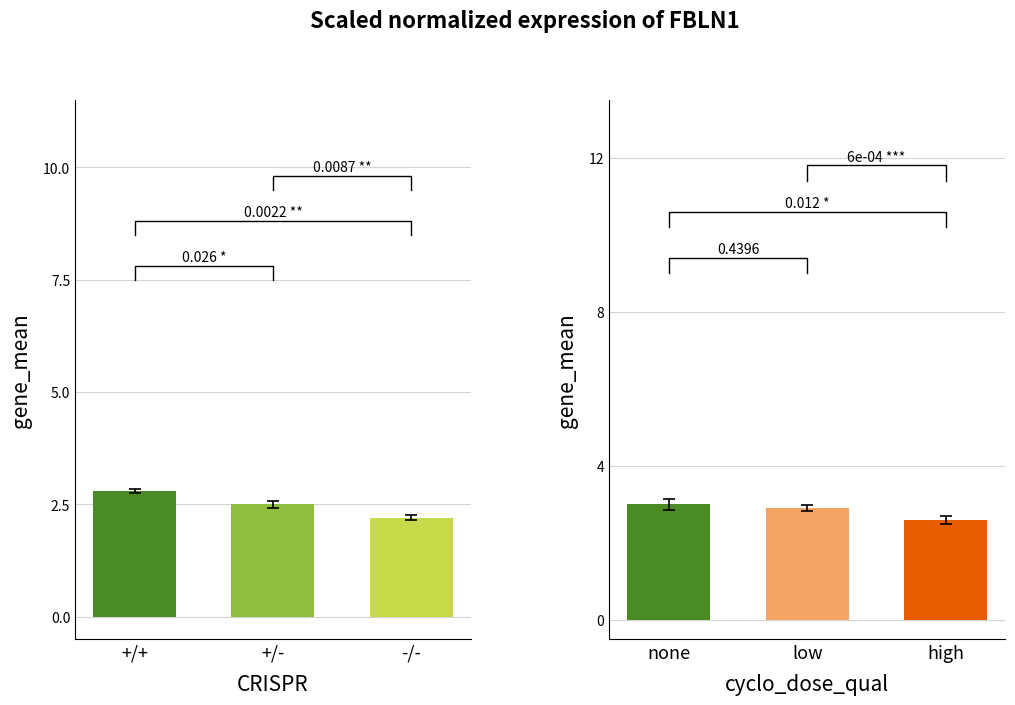

At -/-, list the series in order from smallest to largest.

CRISPR, cyclo_dose_qual